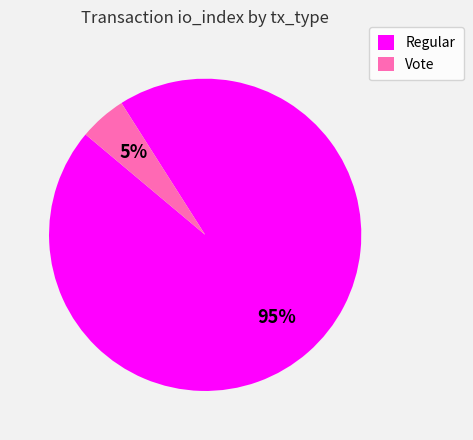

Do Regular and Vote together represent more than half of the pie?

Yes